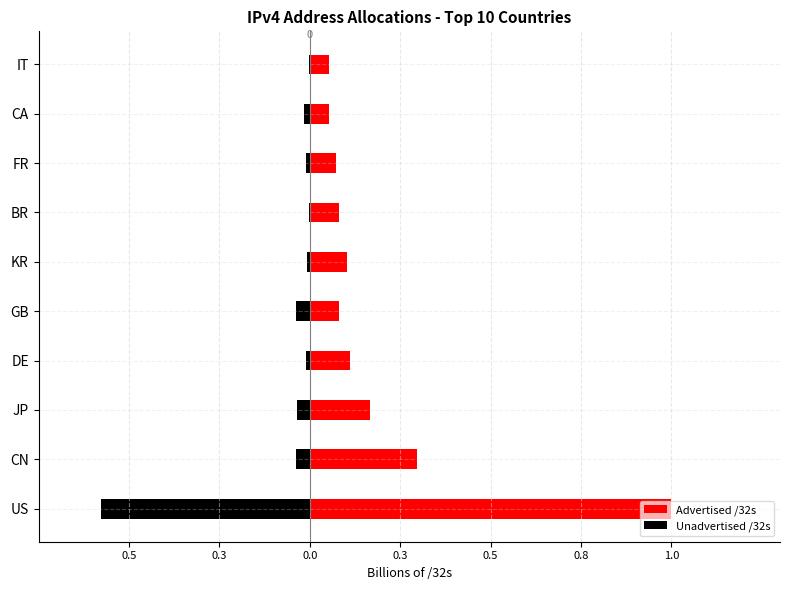

Is it true that Unadvertised /32s equals -0.0 at KR?

False